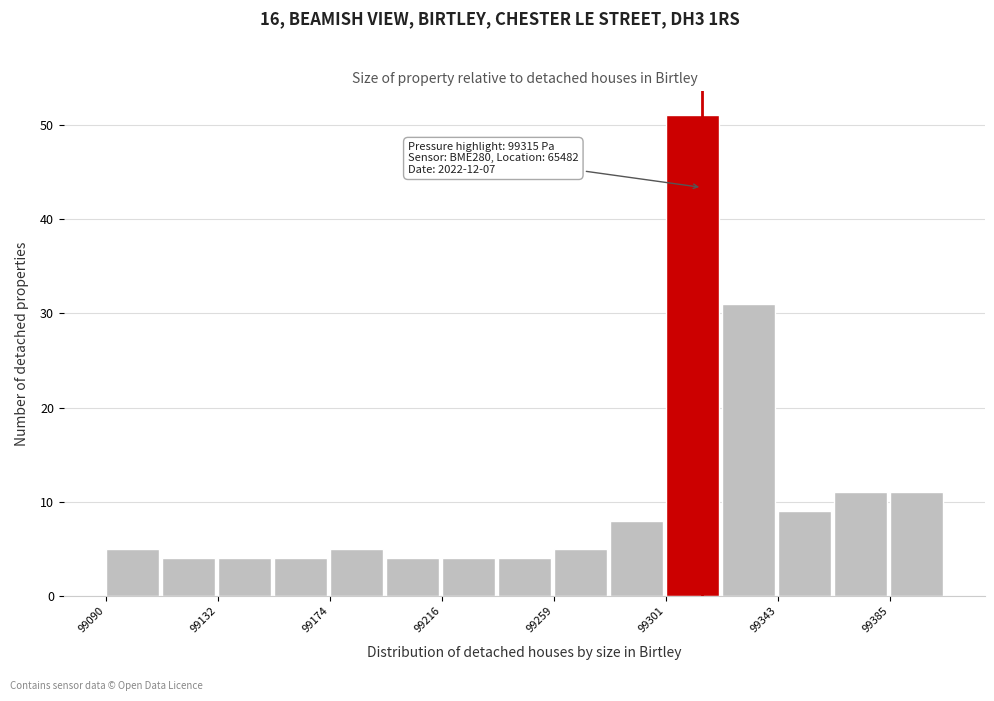

Over which range of the x-axis is the bar tallest?

99300 to 99320